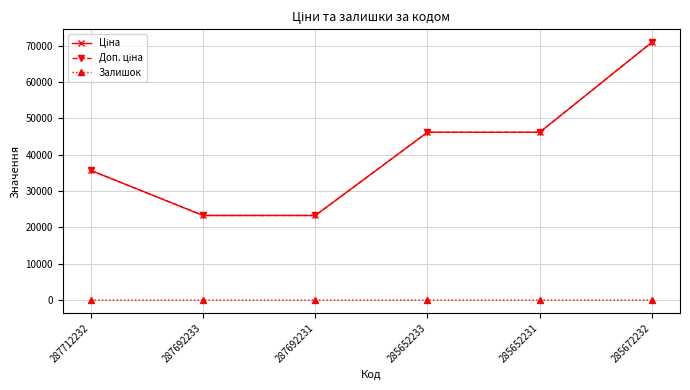

Rank the series by their maximum value, from lowest to highest.

Залишок, Ціна, Доп. ціна